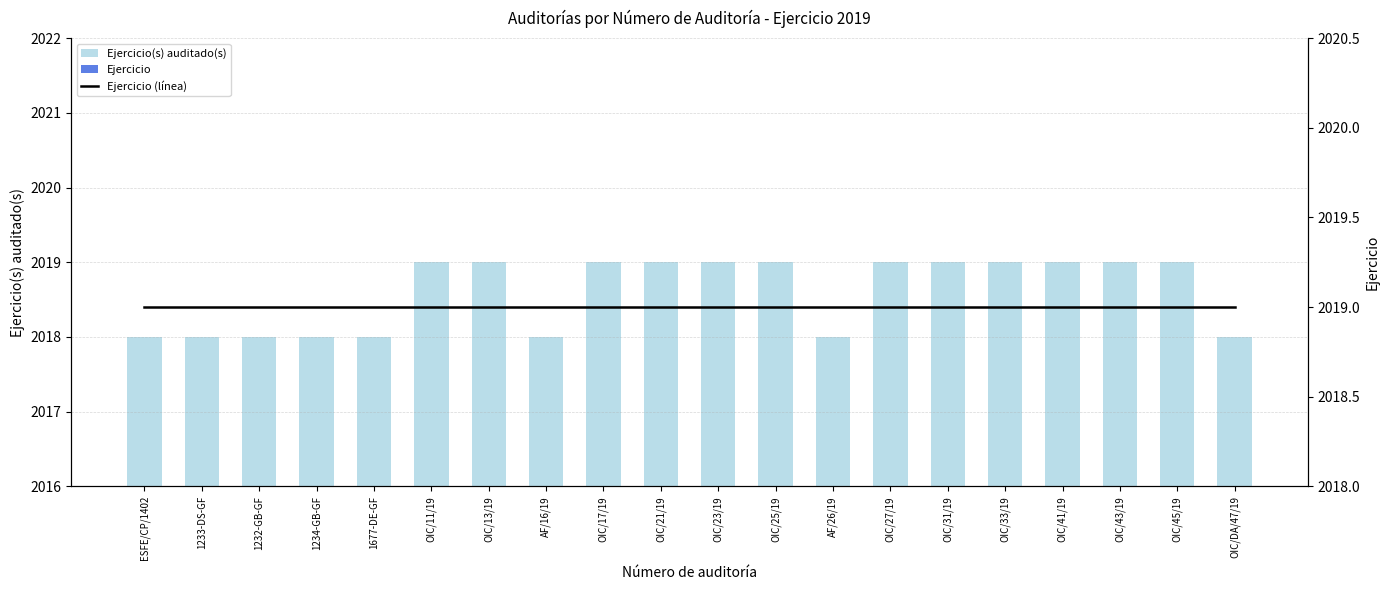

Count the number of data series in this chart.

3